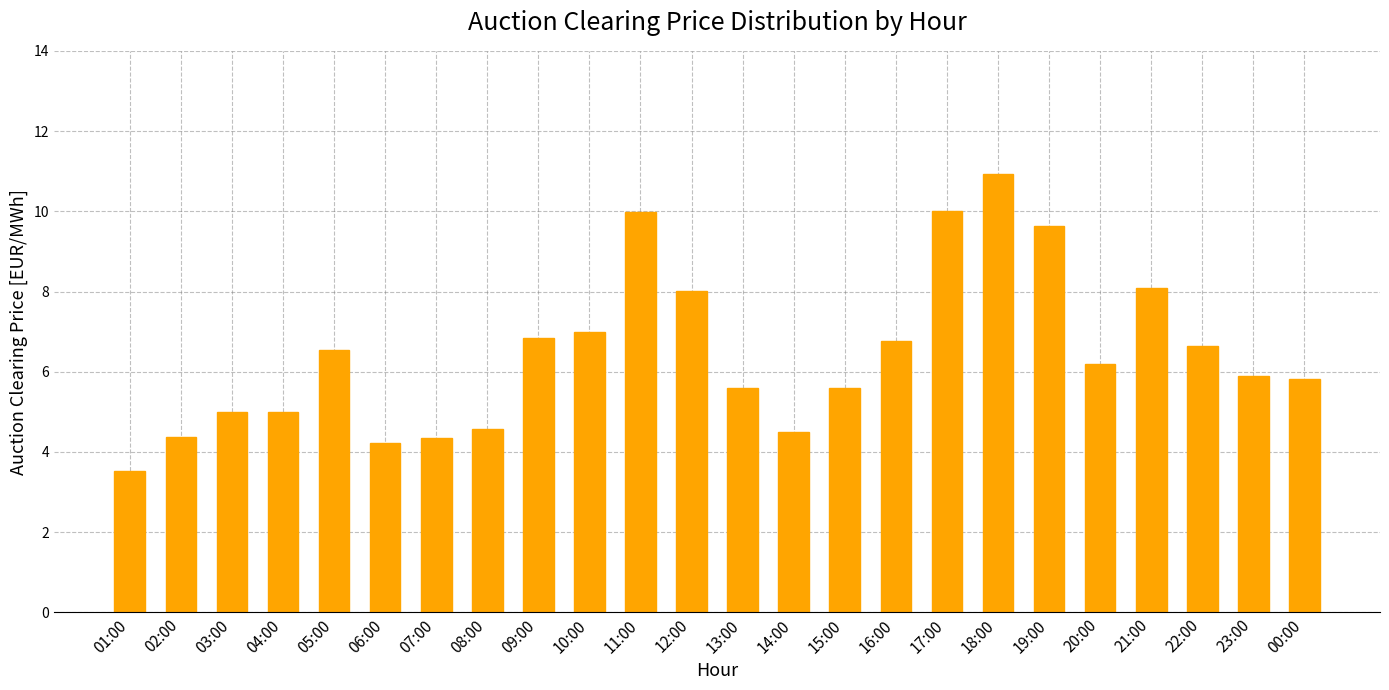

What is the label of the 1st bar from the left?

01:00